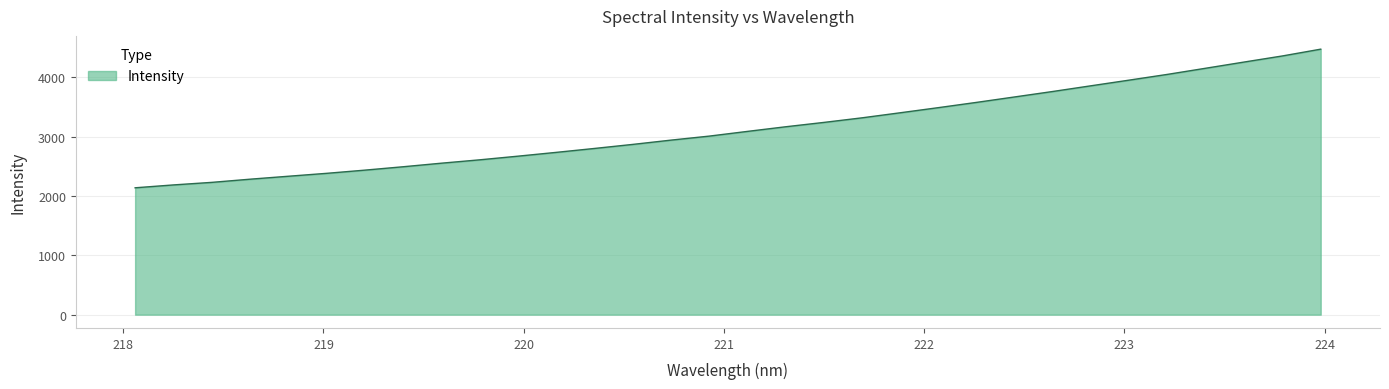

What is the greatest value displayed?

4477.8